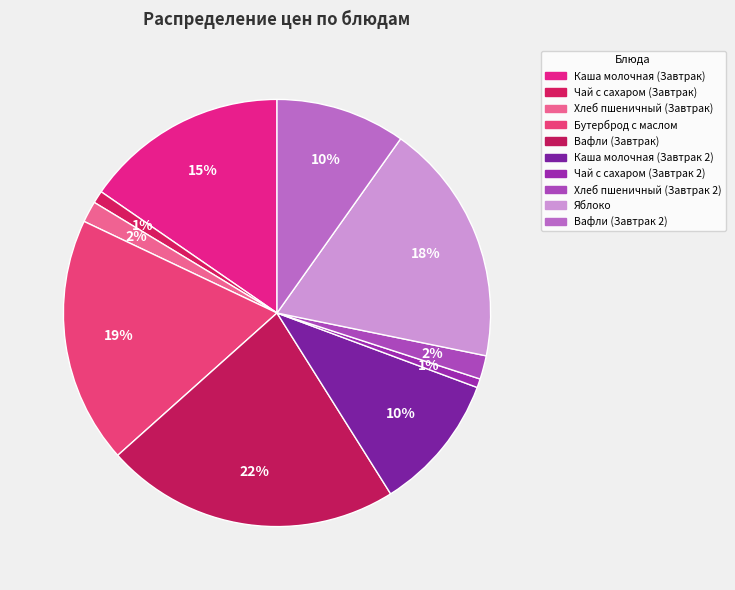

How much of the chart is everything except Хлеб пшеничный (Завтрак 2)?

98.2%